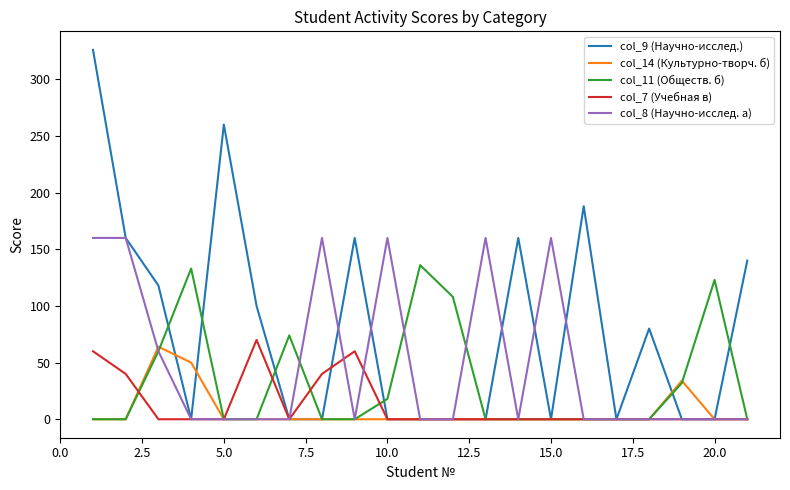

What is the maximum value for col_14 (Культурно-творч. б)?

64